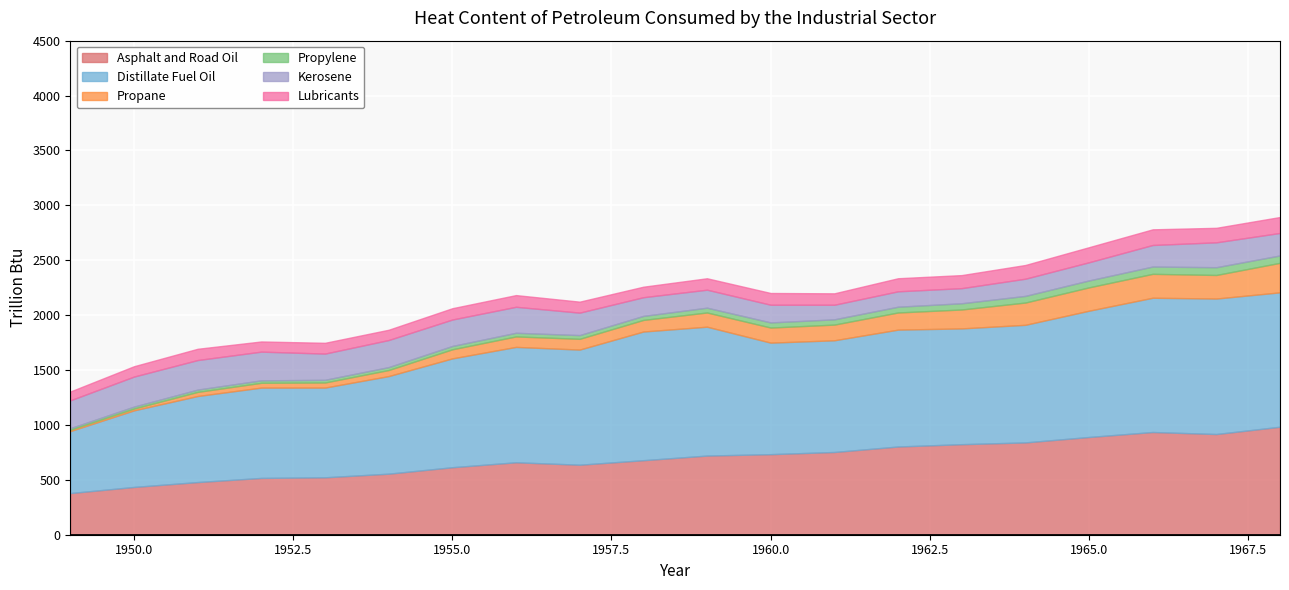

How many interior local peaks does the Lubricants series have?

6